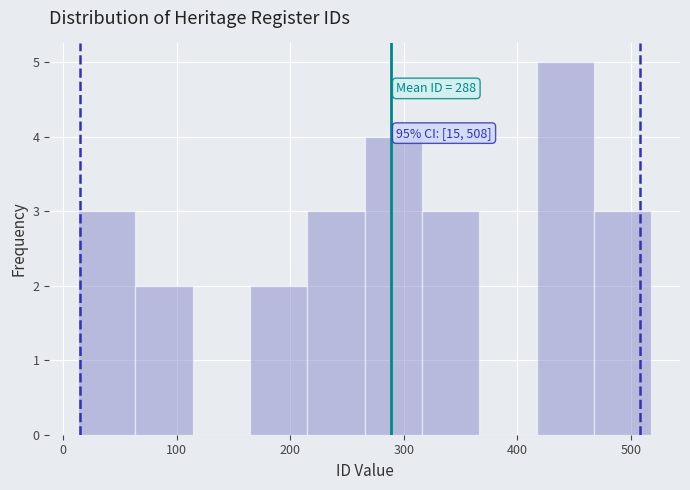

Which range on the x-axis has the tallest bar?

420 to 470